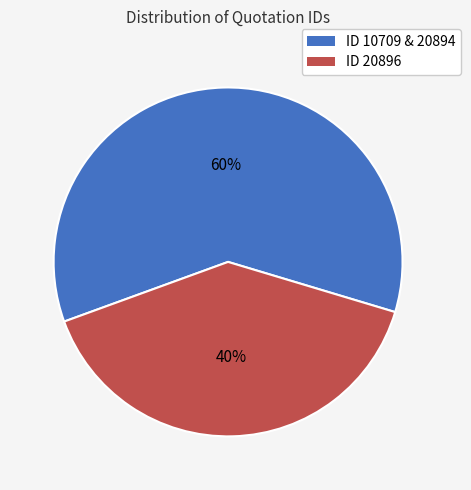

To the nearest percent, what is the average slice percentage?

50%